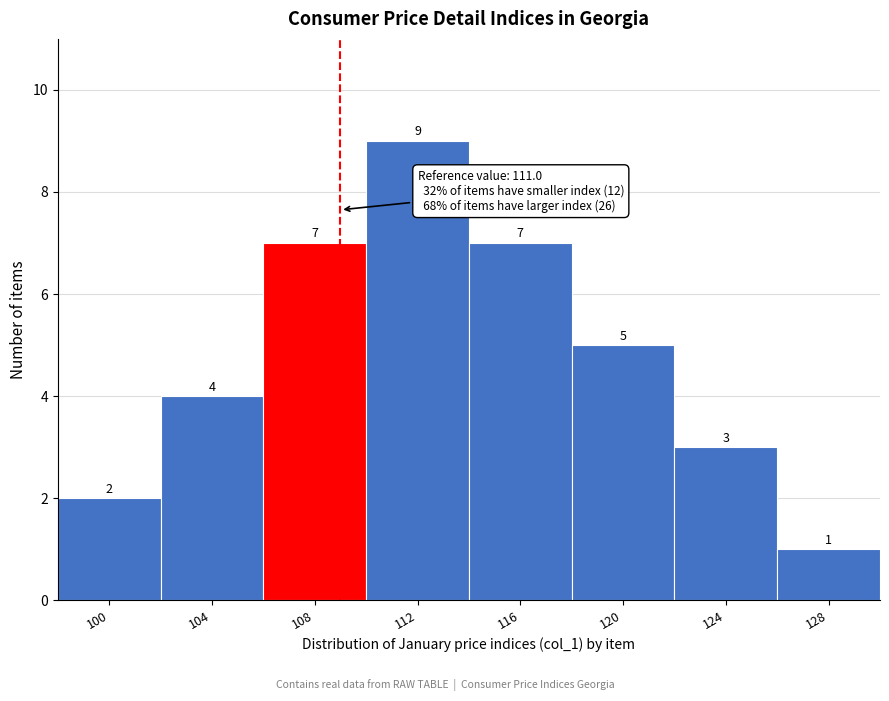

Reading right to left, extract all data points from this chart.

128=1	124=3	120=5	116=7	112=9	108=7	104=4	100=2